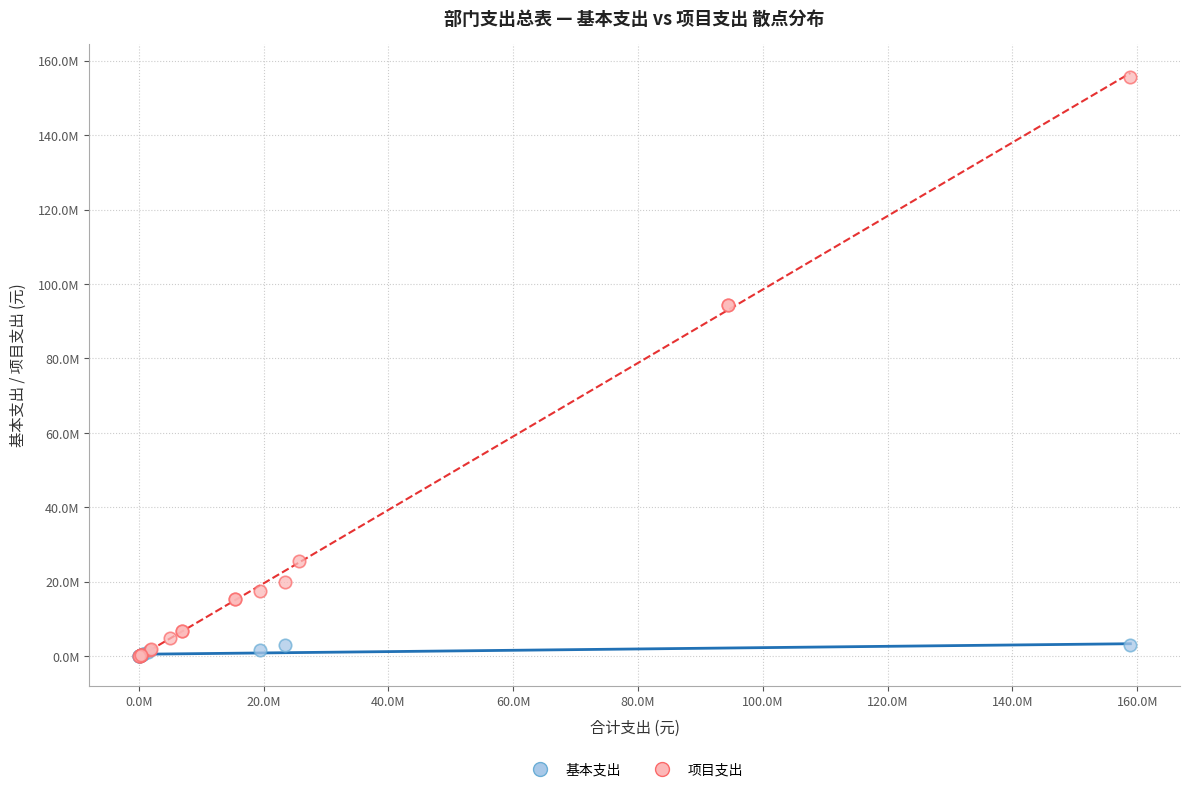

Which series has the widest spread of Y values?

项目支出